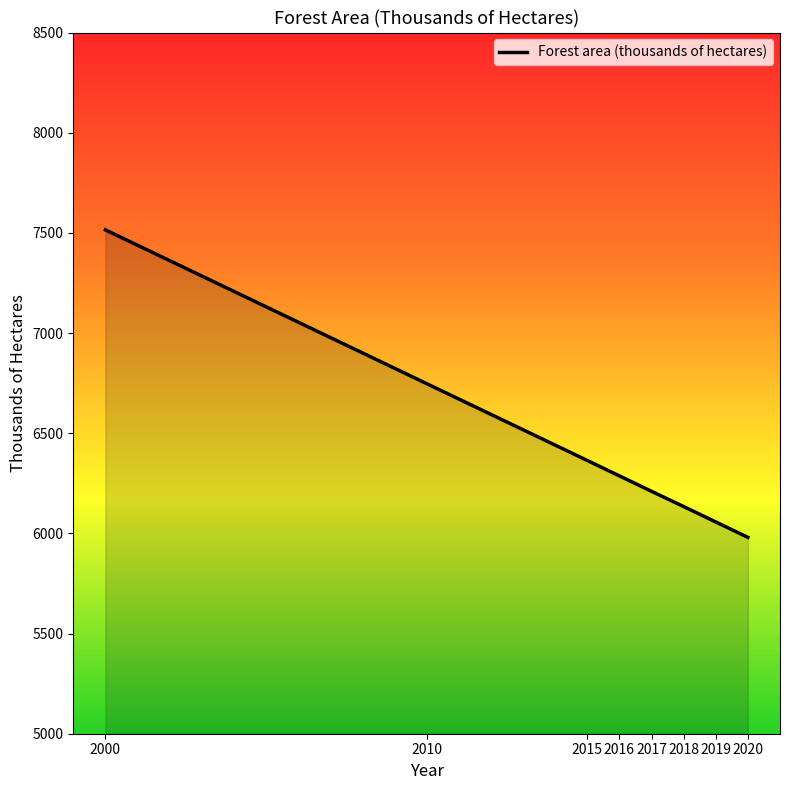

What is the difference between the values at 2016 and 2017?

77.0